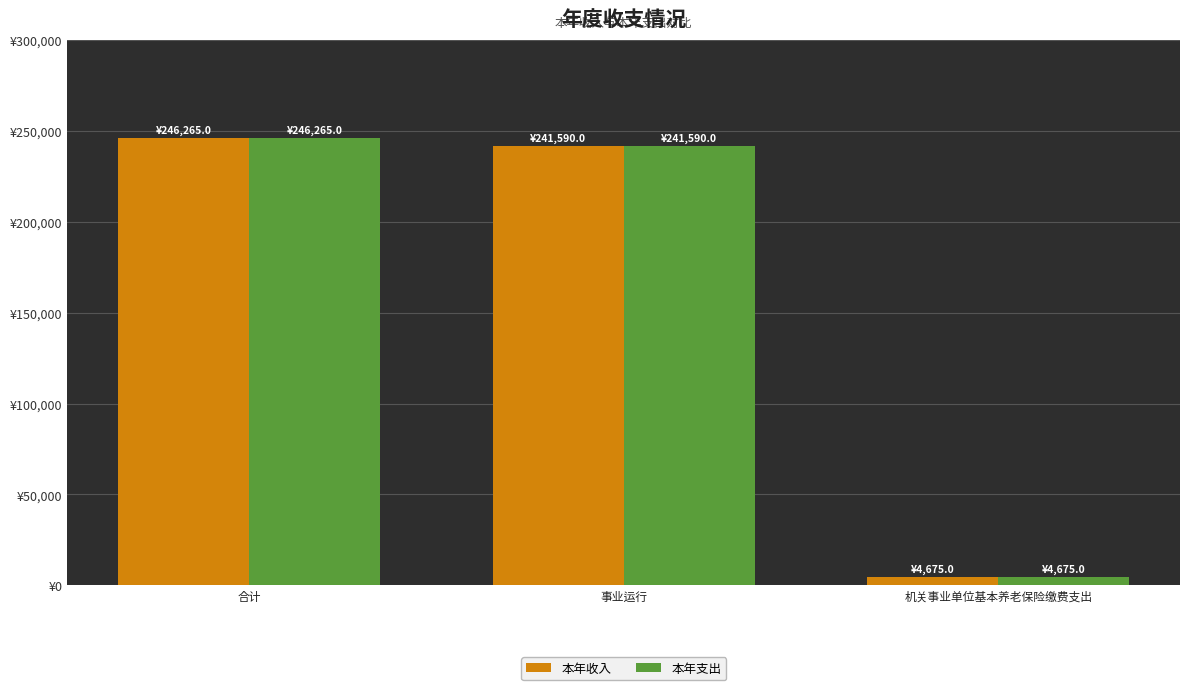

What position from the right is 机关事业单位基本养老保险缴费支出?

1